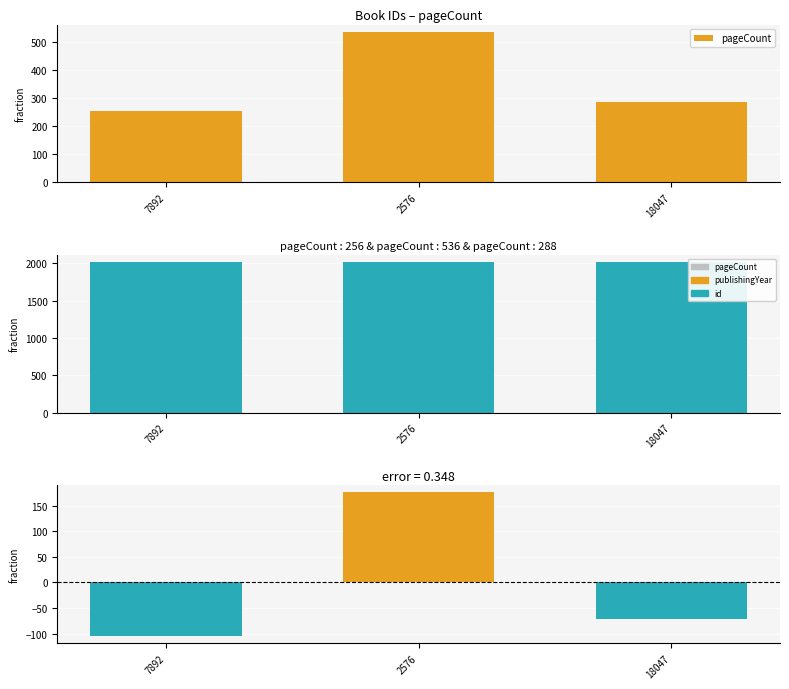

Is it true that pageCount equals 111 at 7892?

False